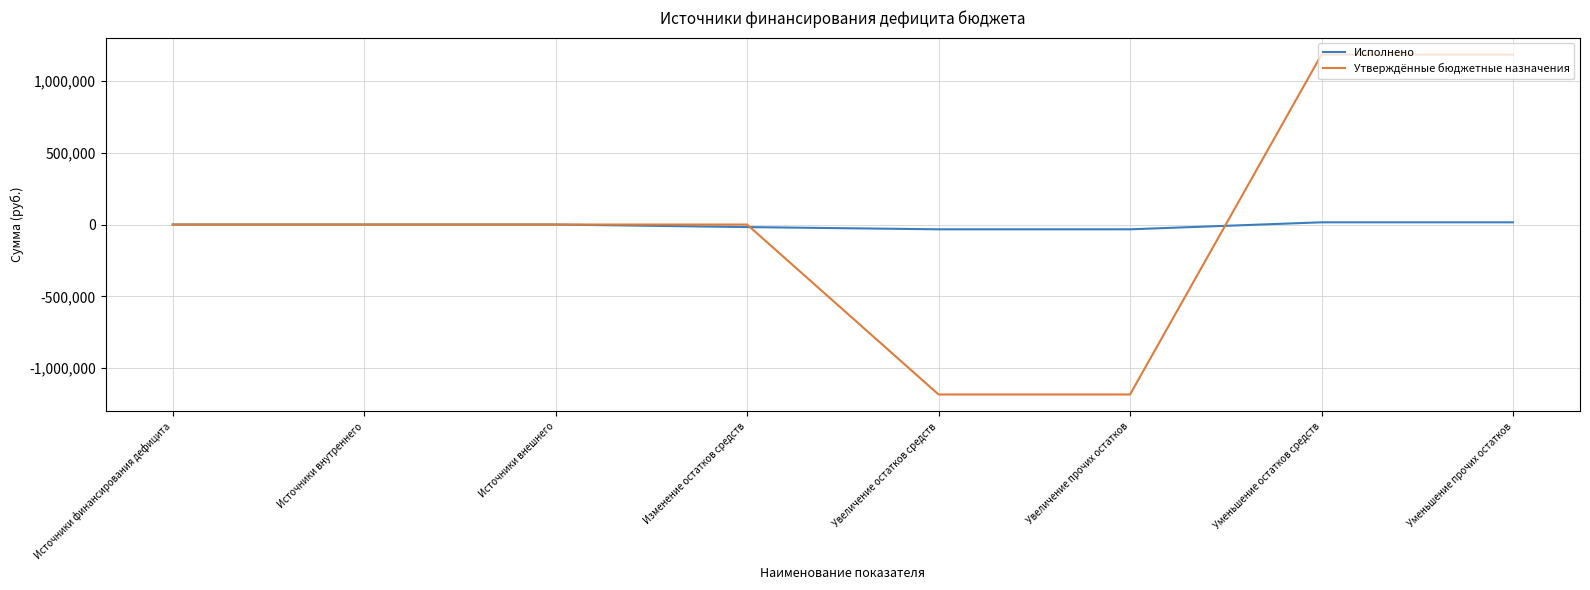

Count the number of data series in this chart.

2